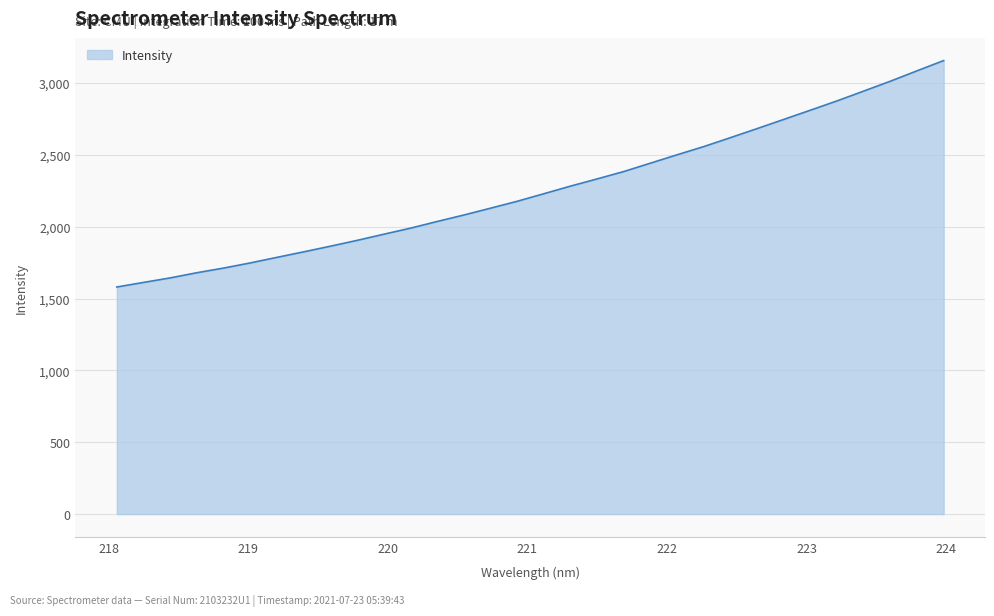

How many lines are shown in the chart?

1